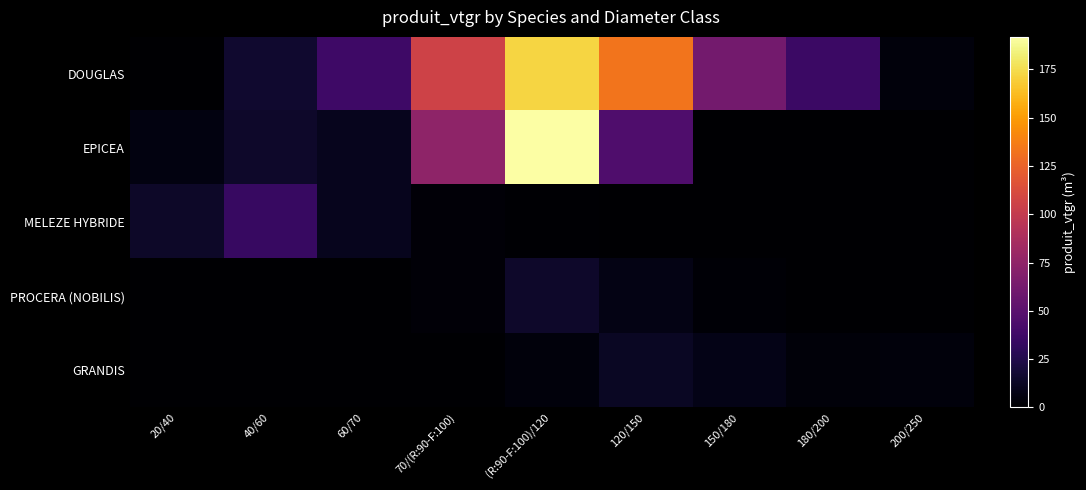

Rank the series at 40/60 from highest to lowest value.

MELEZE HYBRIDE, DOUGLAS, EPICEA, PROCERA (NOBILIS), GRANDIS